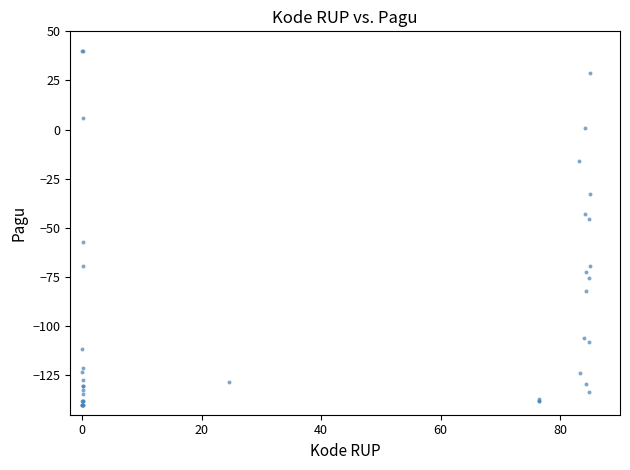

What Y value in the scatter plot is closest to -50?

-45.5